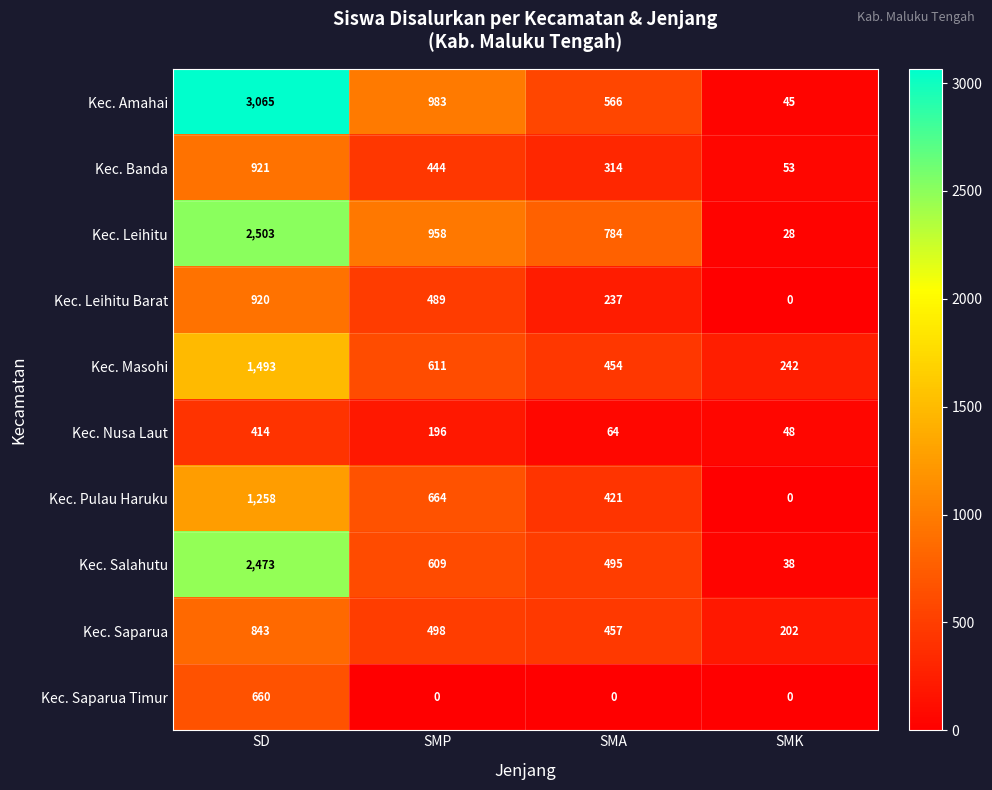

What is the difference between the second highest and second lowest values in the Kec. Leihitu series?

174